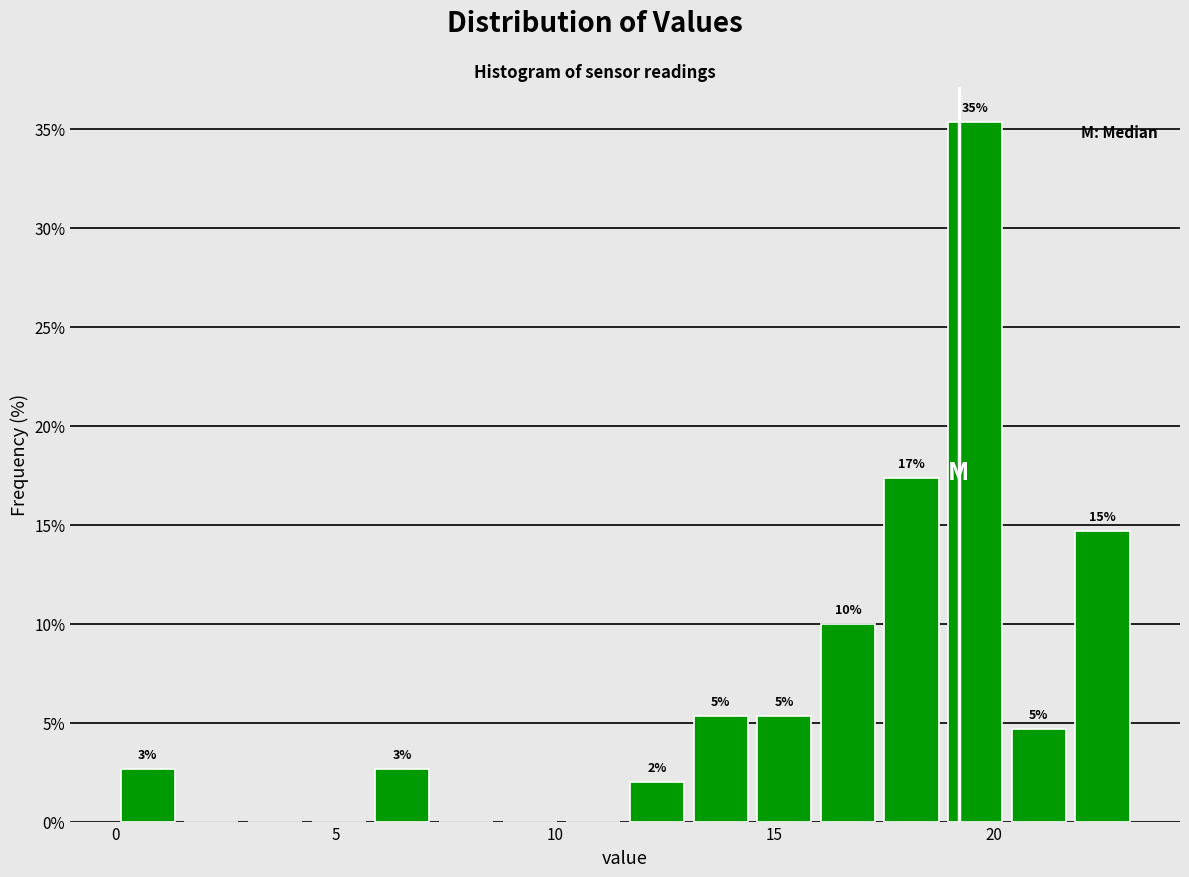

Around what value on the x-axis is the tallest bar? Give the approximate position of its centre, as read against the axis.

19.5